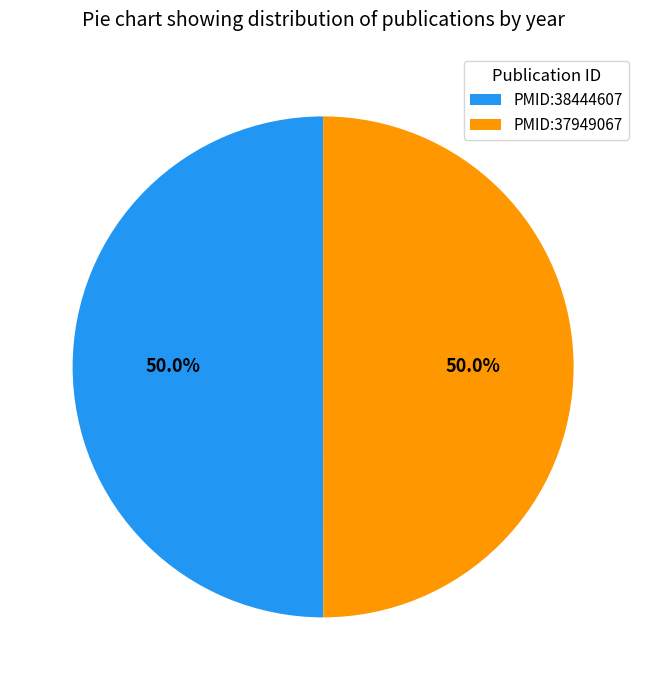

What percentage is the PMID:38444607 slice, to the nearest percent?

50%